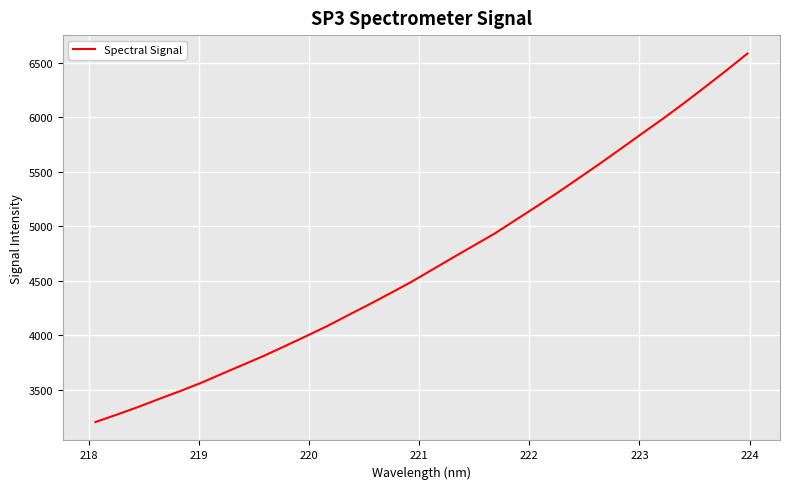

What is the average value?

4669.9